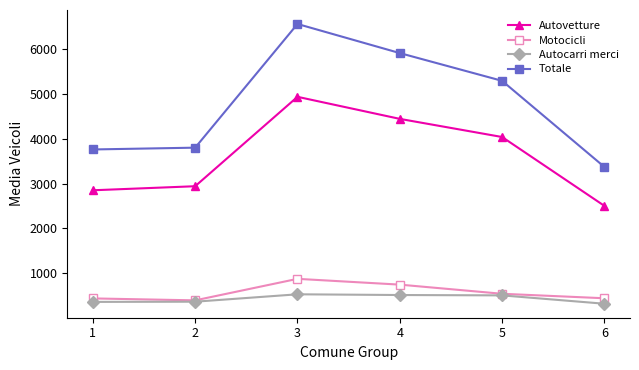

Rank the series by their maximum value, from highest to lowest.

Totale, Autovetture, Motocicli, Autocarri merci